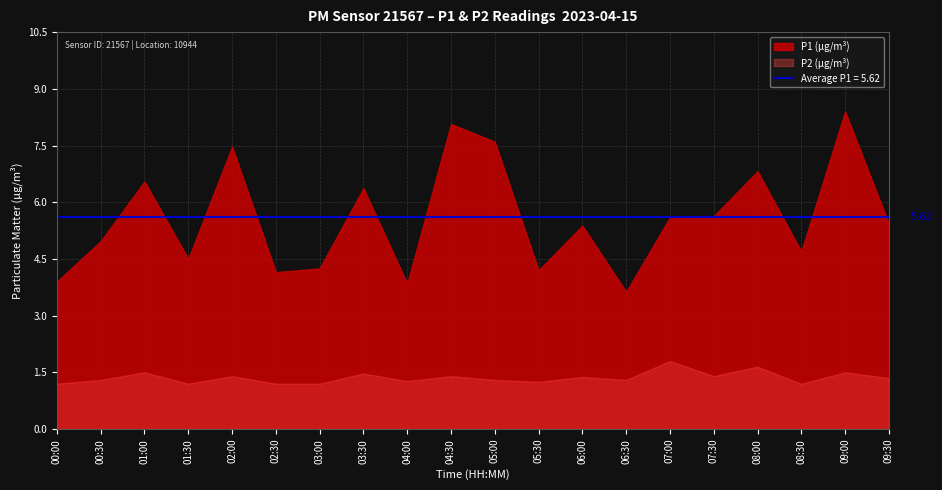

At which label does P2 reach its peak?

07:00